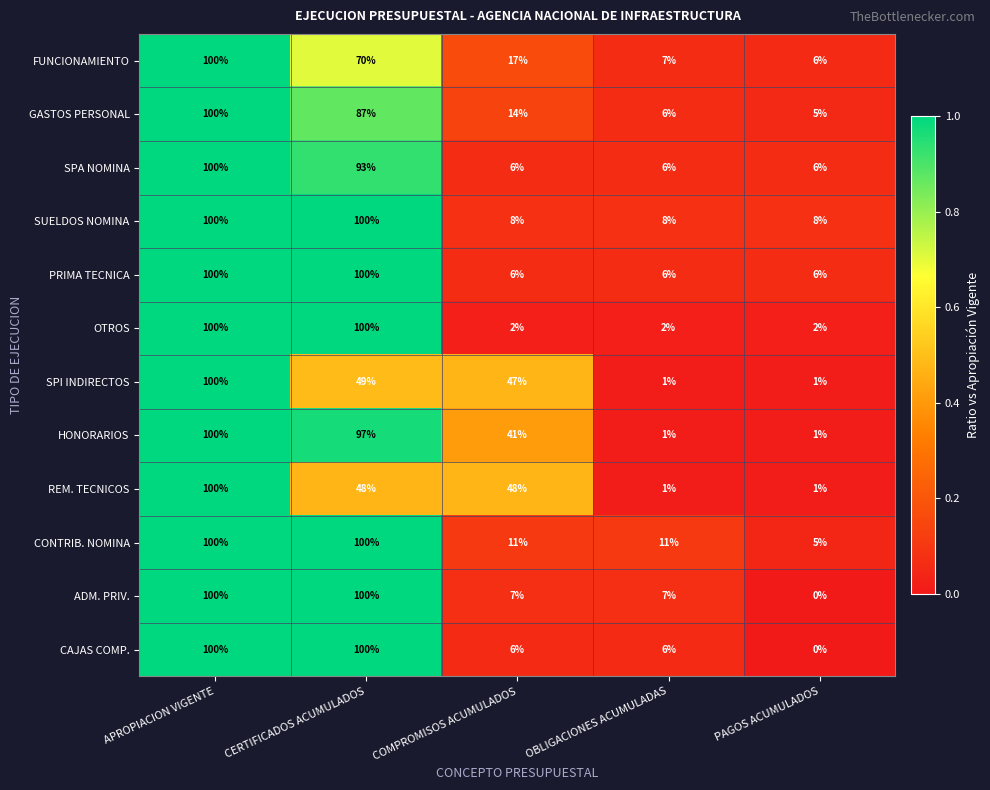

Which category has the highest value in the SPA NOMINA series?

APROPIACION VIGENTE